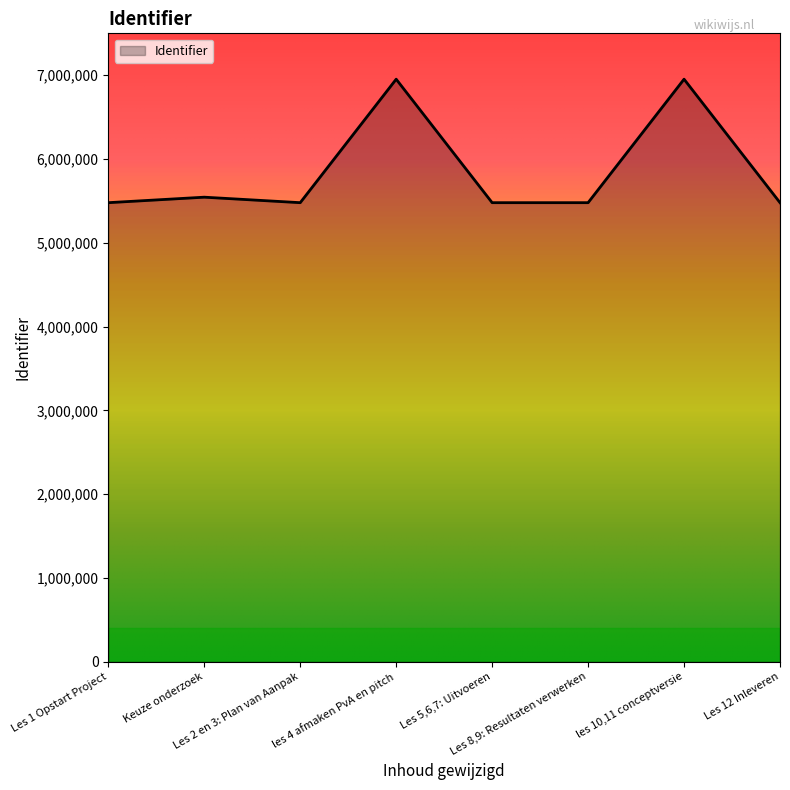

The chart shows a value of 1321274 at Les 8,9: Resultaten verwerken. True or false?

False